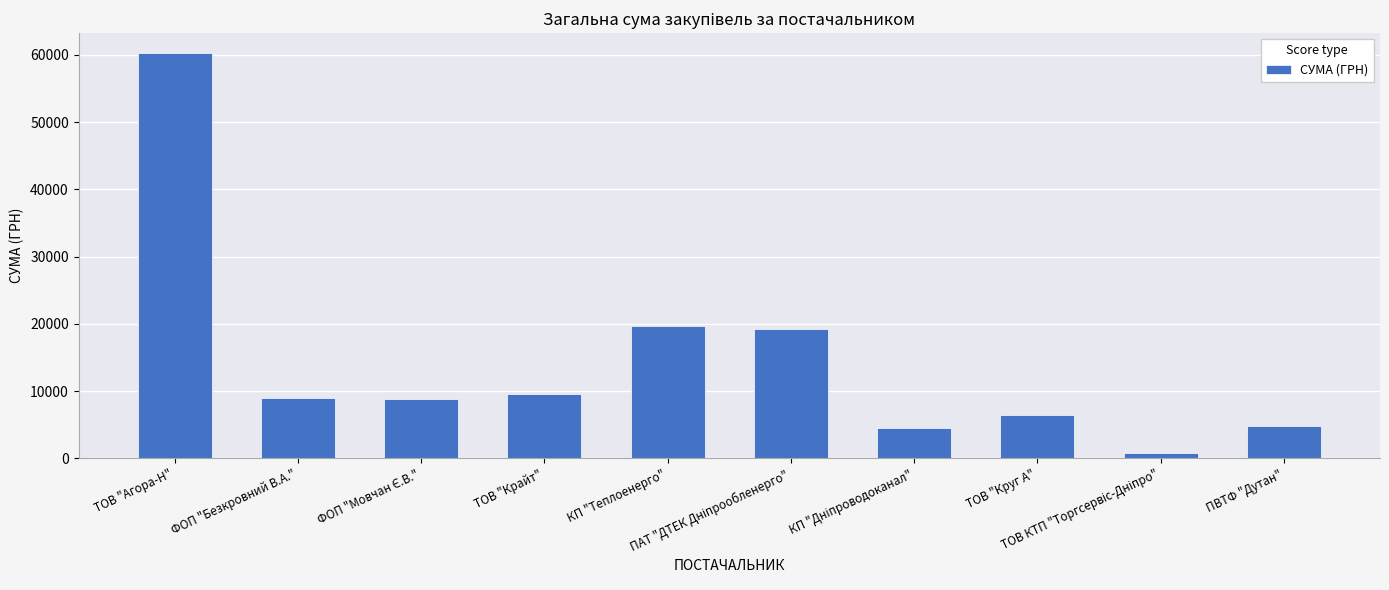

What is the value of the 1st bar from the left?

60206.6